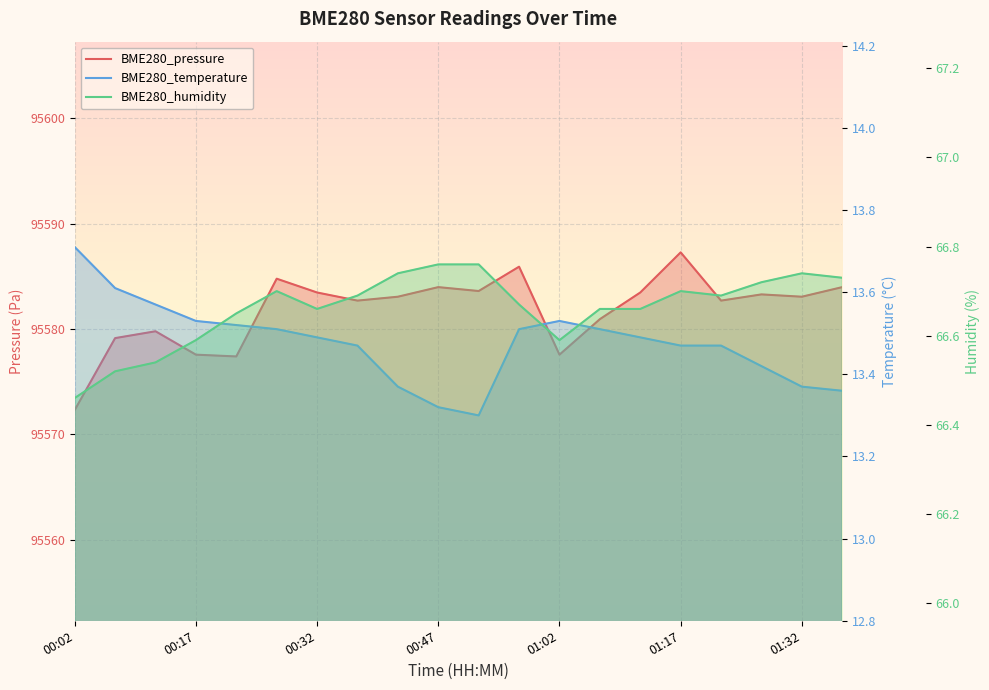

How many interior local valleys does the BME280_pressure series have?

6